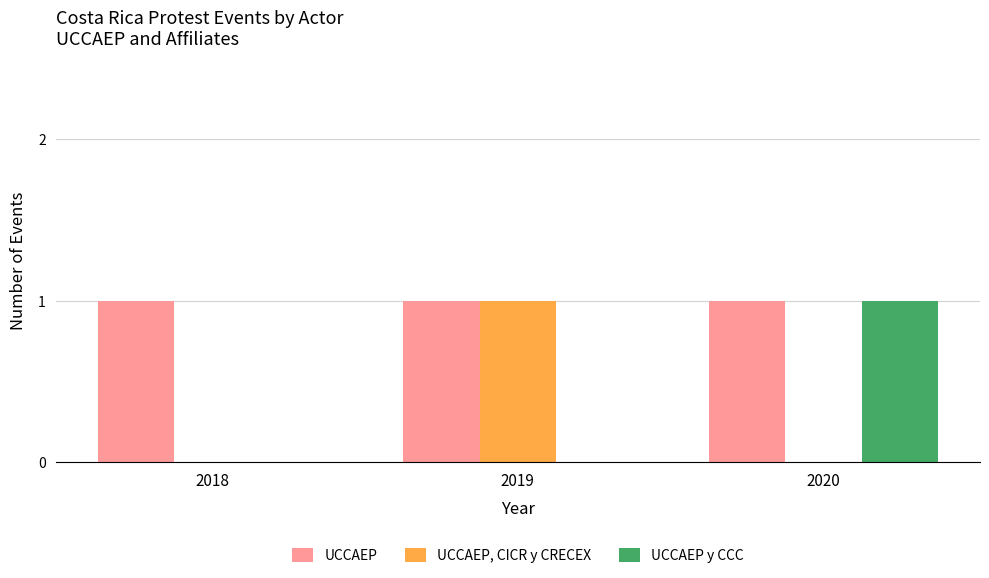

The UCCAEP y CCC series shows 0 at 2020. True or false?

False